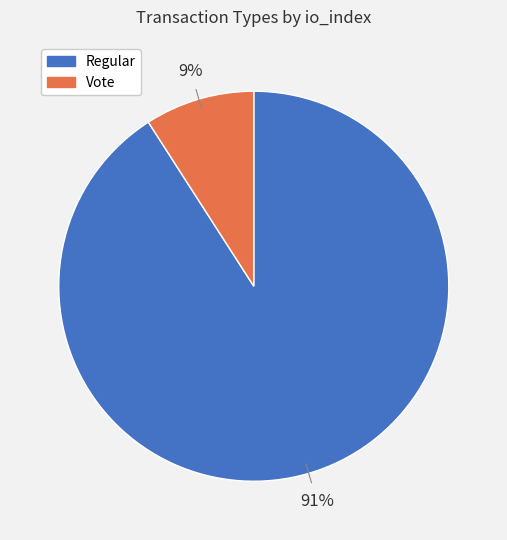

Is there any slice that represents more than half of the pie?

Yes